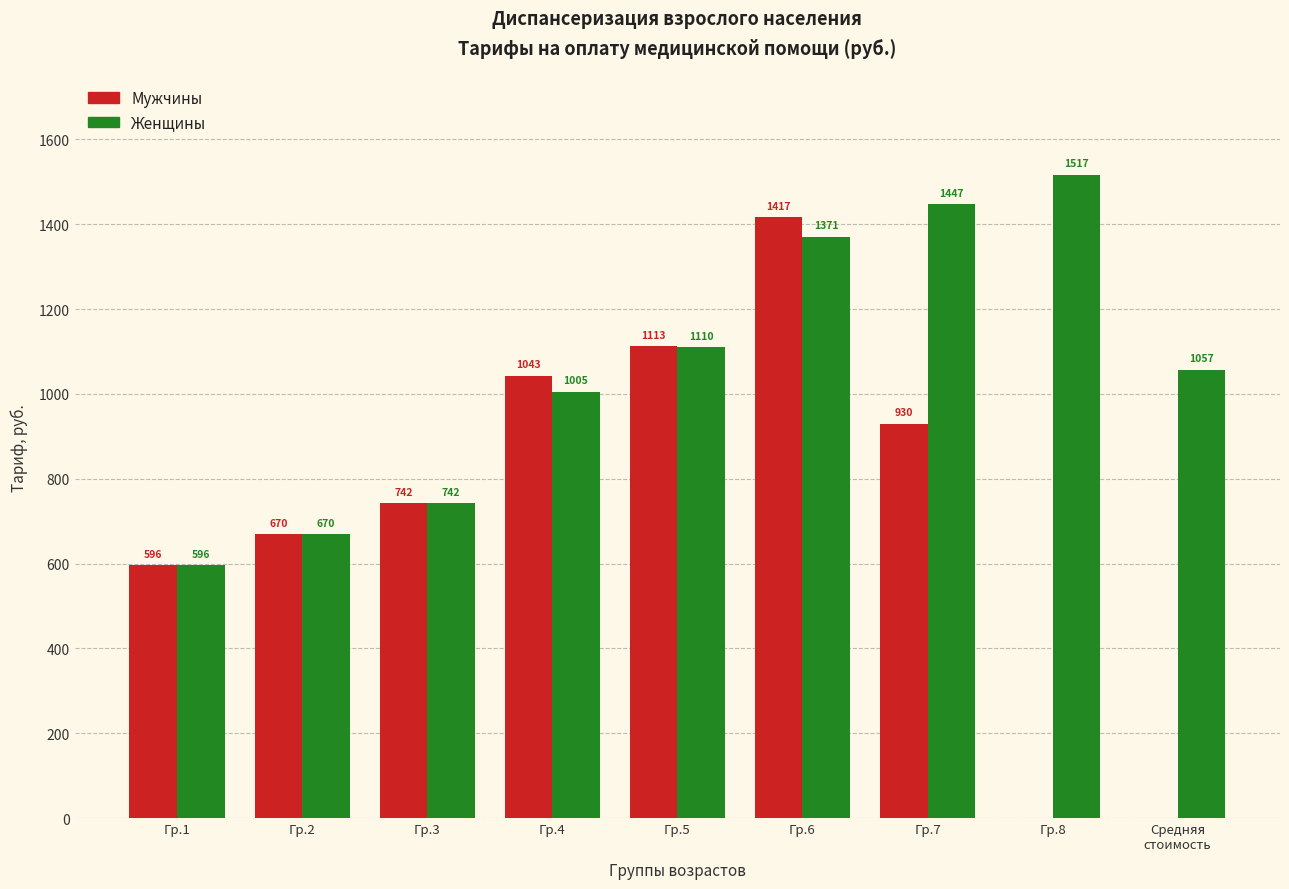

What is the sum of all Женщины values?

9515